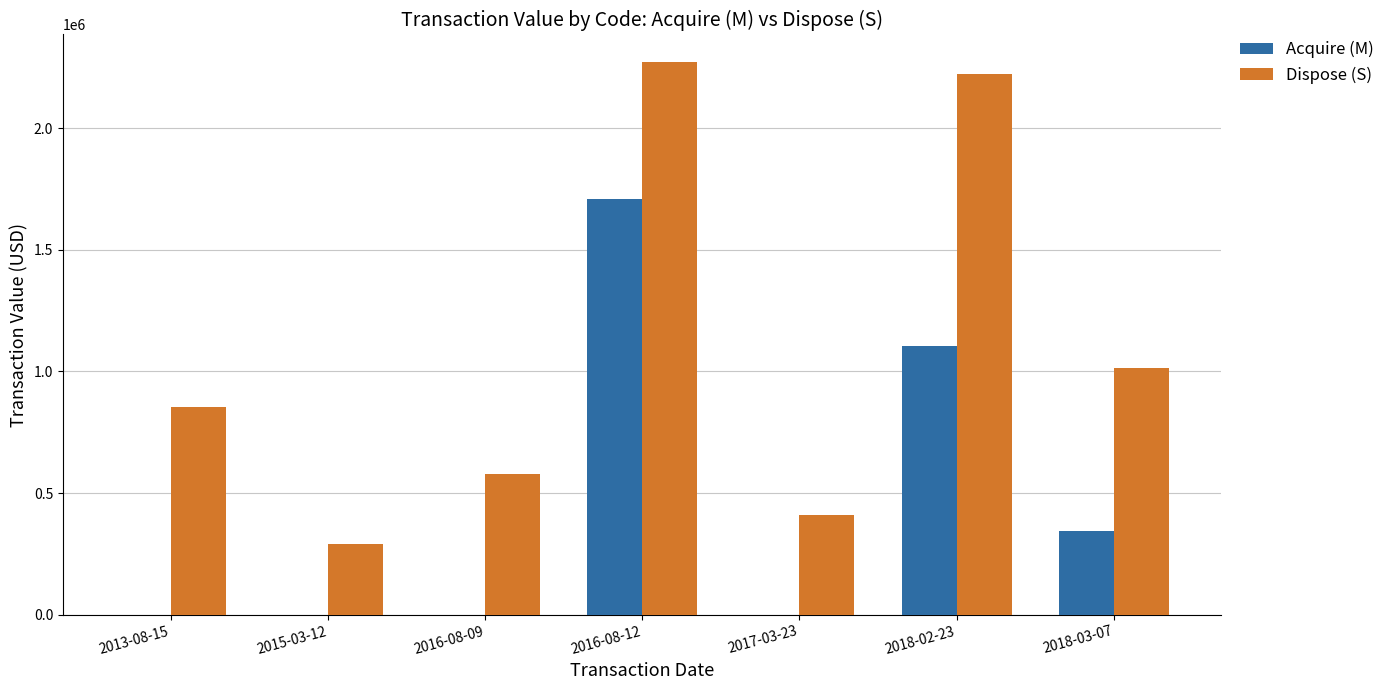

Between 2015-03-12 and 2018-03-07, which series saw the biggest shift?

Dispose (S)